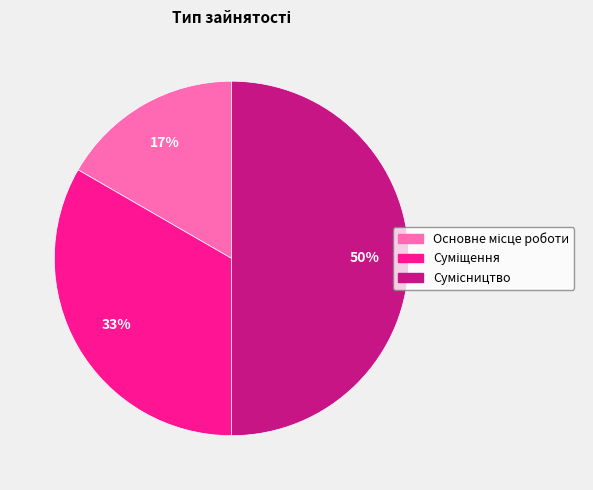

To the nearest percent, what is the difference between the largest and smallest slice percentages?

33%